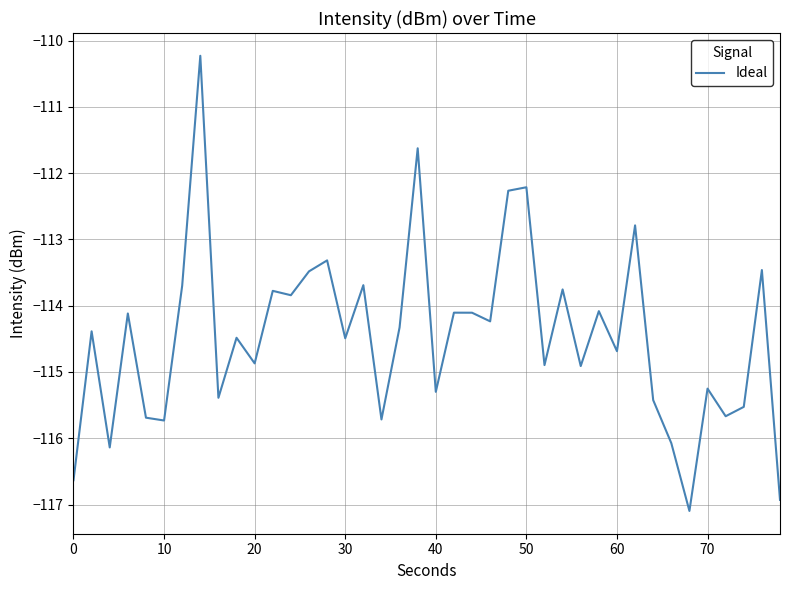

What is the difference between the maximum and minimum values?

6.9